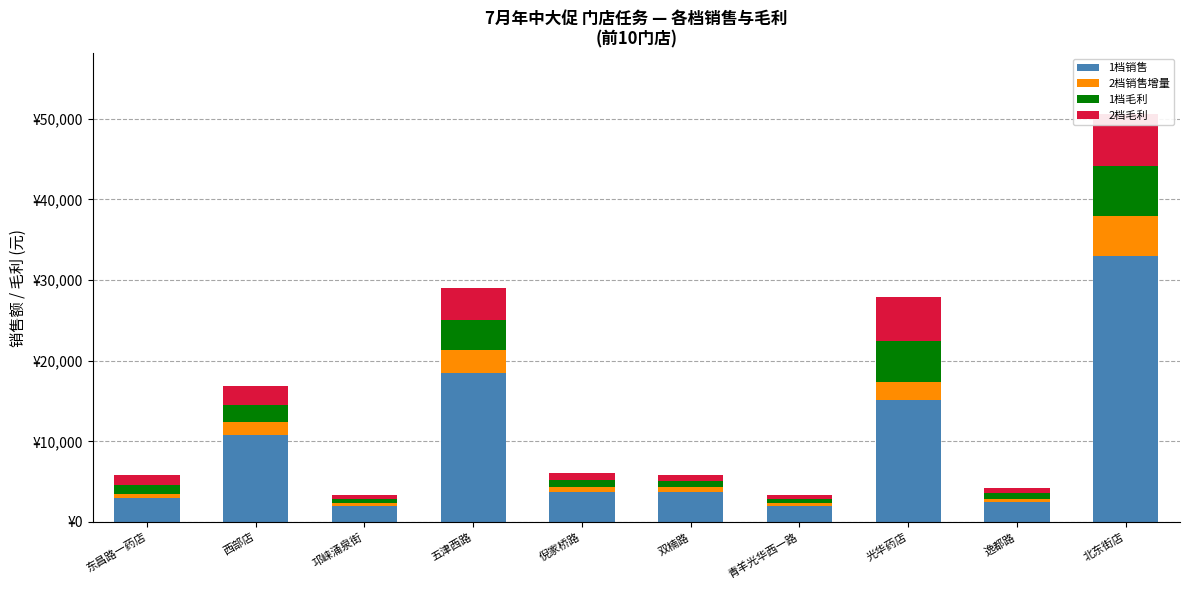

What is the difference between the highest and lowest values at 西部店?

9132.3